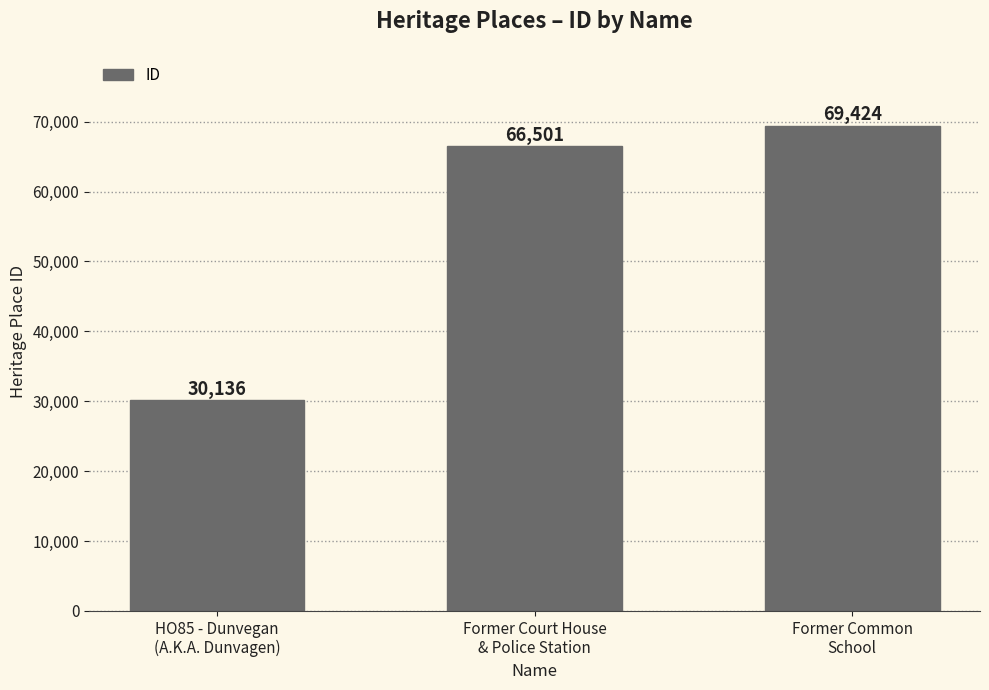

Is it true that the value at HO85 - Dunvegan
(A.K.A. Dunvagen) is 30136?

True